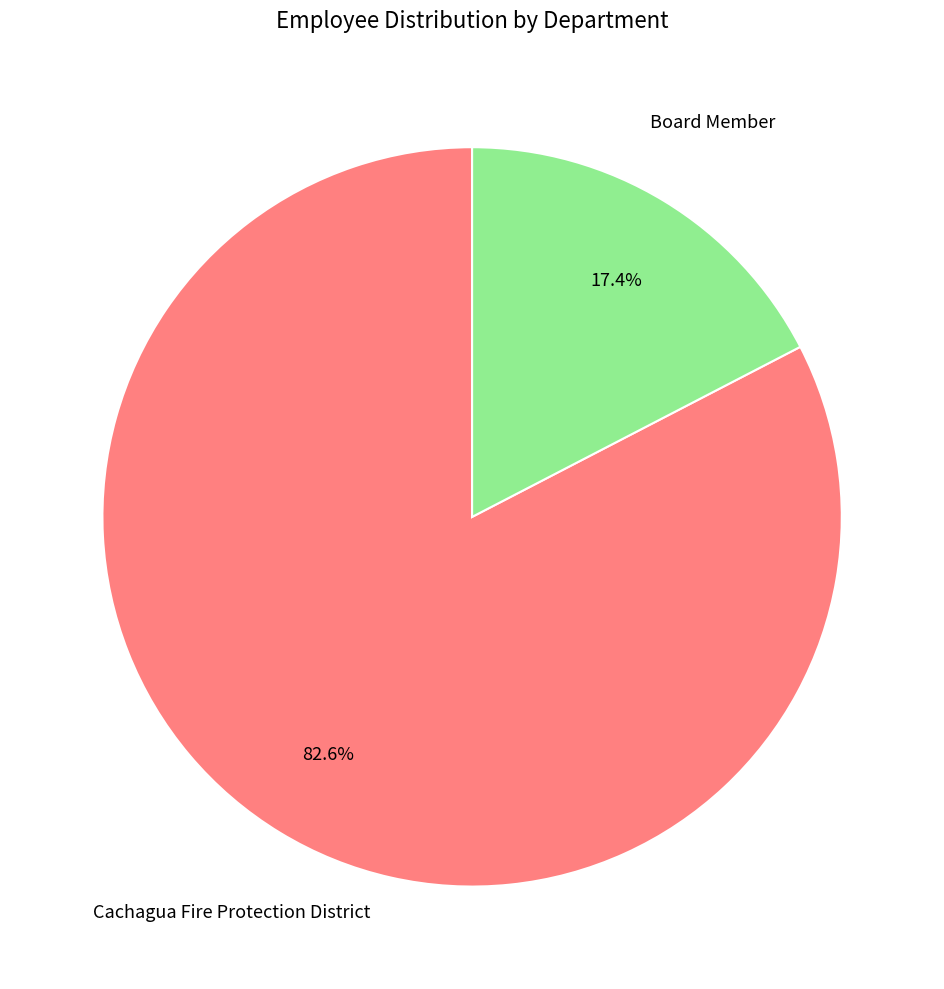

Is there any slice that represents more than half of the pie?

Yes